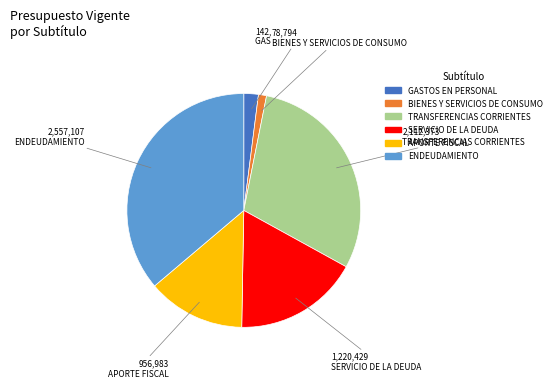

Between ENDEUDAMIENTO and APORTE FISCAL, which is larger?

ENDEUDAMIENTO